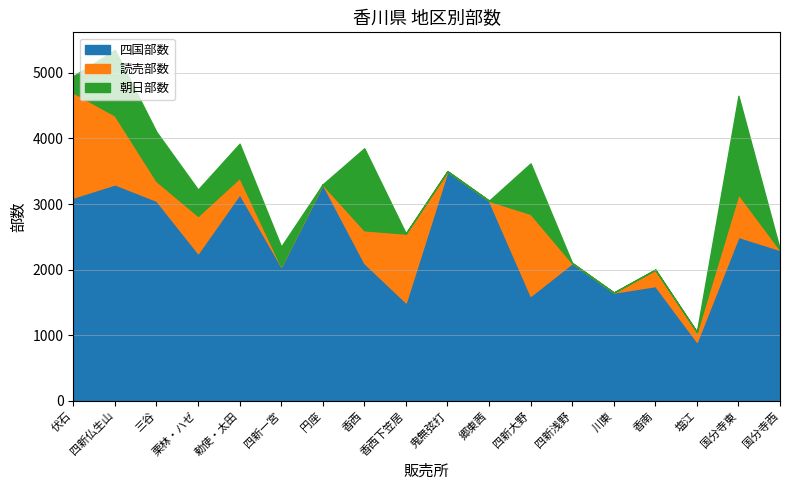

Reading left to right, list all the values displayed in this chart.

四国部数: 3100	3300	3050	2250	3150	2050	3300	2100	1500	3500	3050	1600	2100	1650	1750	900	2500	2300
読売部数: 1600	1050	300	570	250	0	0	500	1050	0	0	1250	0	0	250	150	650	0
朝日部数: 250	1000	750	400	520	300	0	1250	0	0	0	770	0	0	0	0	1500	0